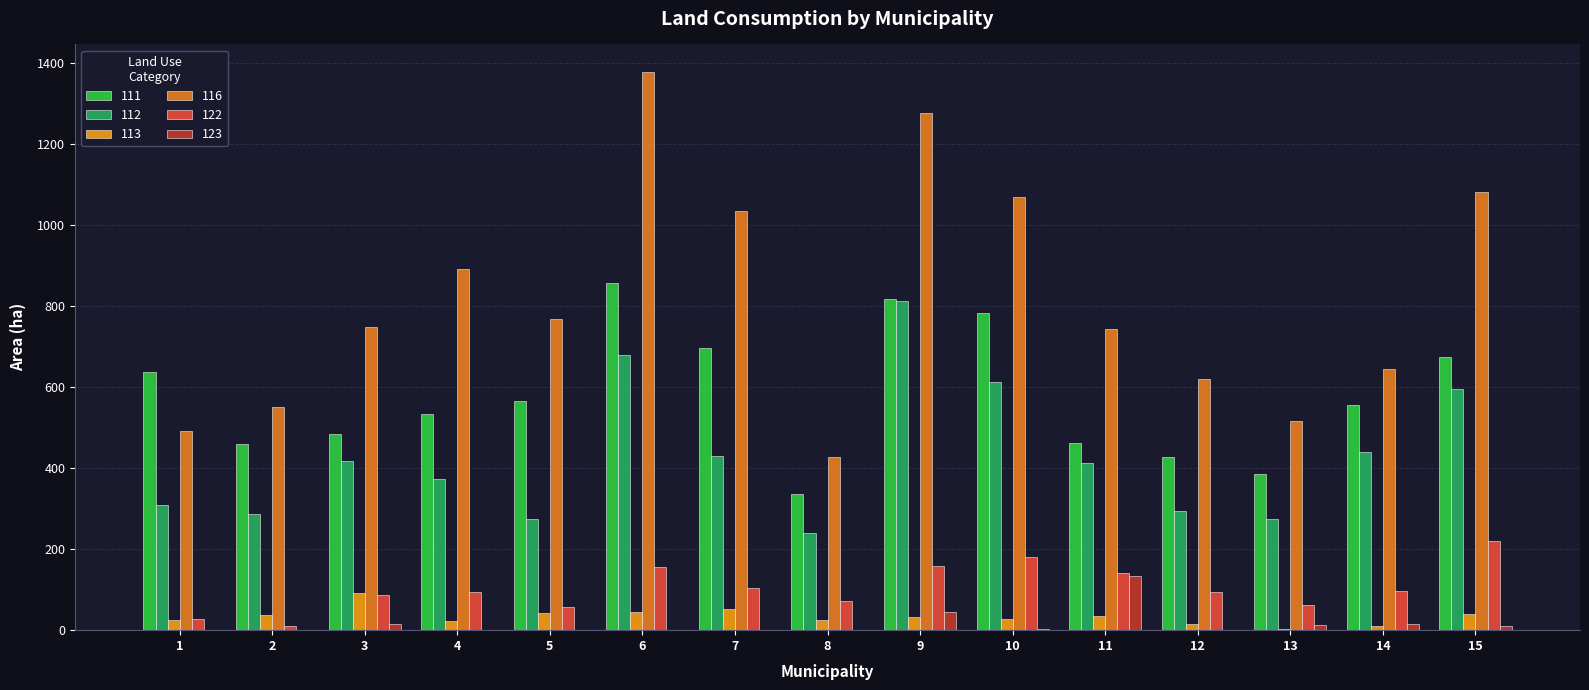

Which category has the lowest value in the 112 series?

8